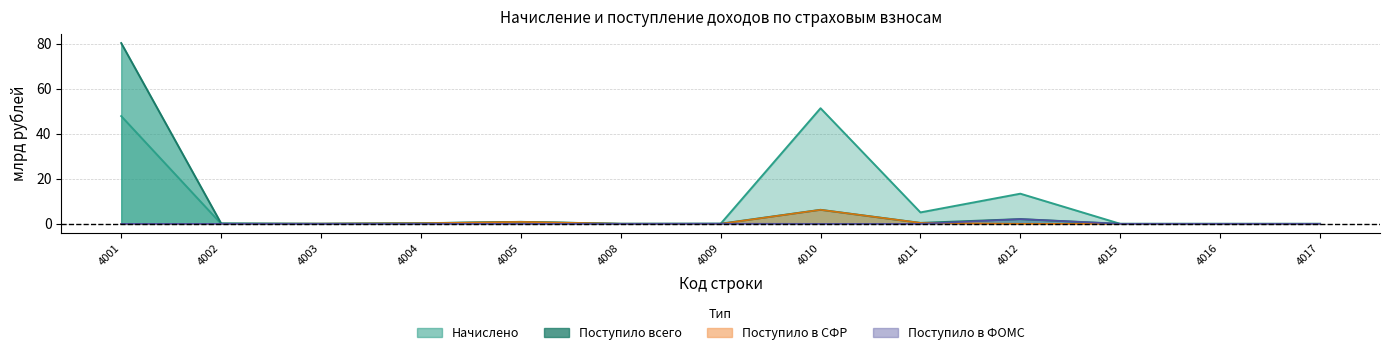

In Поступило в ФОМС, how many points are higher than both neighbors (excluding endpoints)?

2